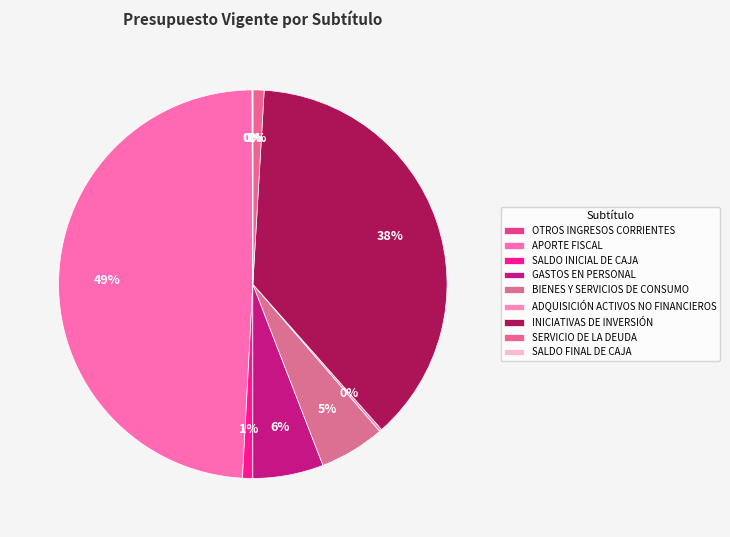

To the nearest percent, what is the difference between the largest and smallest slice percentages?

49%